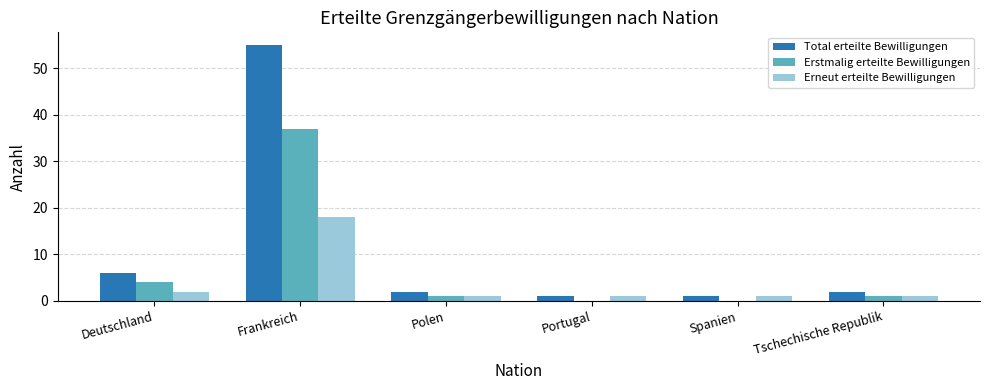

How many distinct data groups are displayed?

3